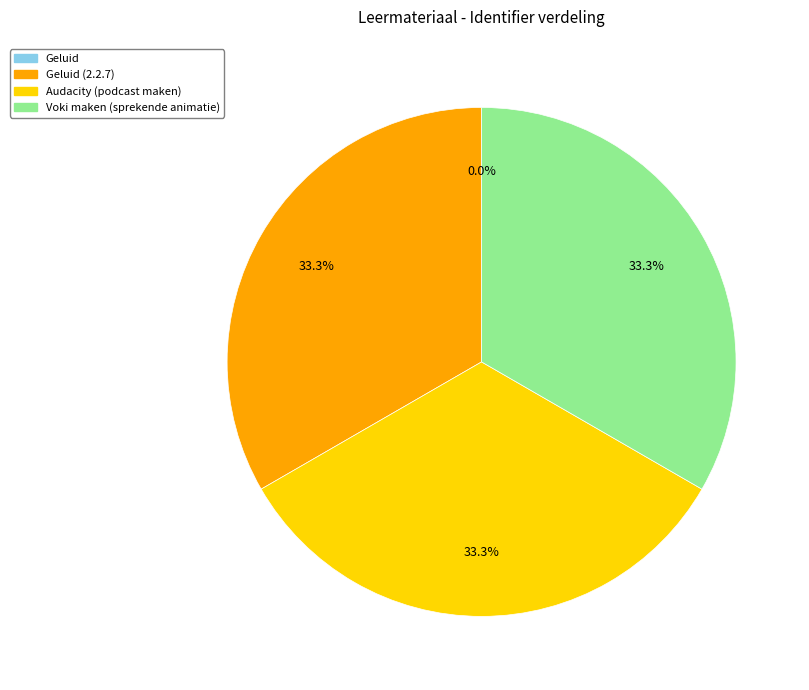

What percentage do Audacity (podcast maken) and Voki maken (sprekende animatie) together represent?

66.7%